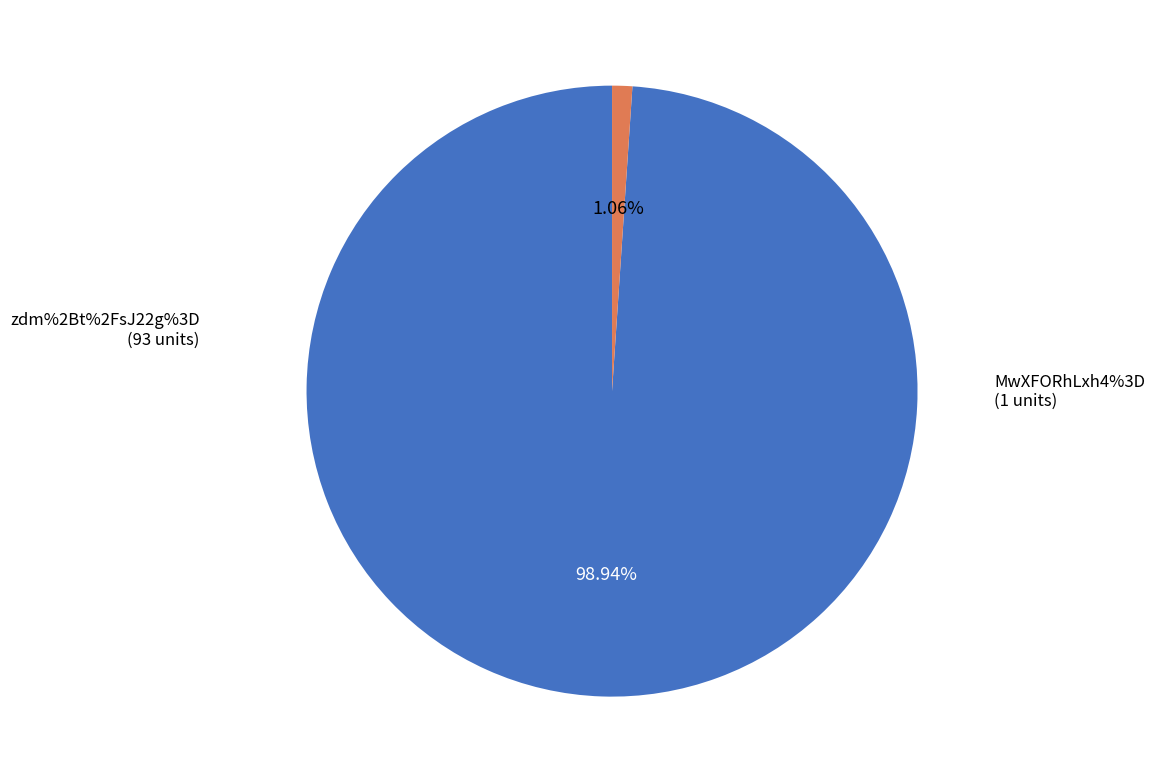

To the nearest percent, what is the difference between the MwXFORhLxh4%3D and zdm%2Bt%2FsJ22g%3D slice percentages?

98%